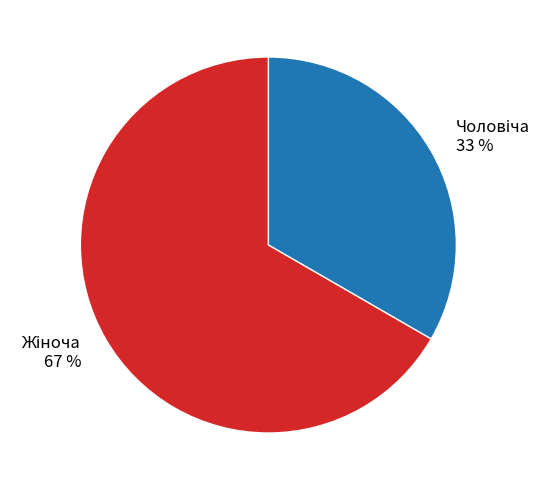

Does any single category account for the majority?

Yes